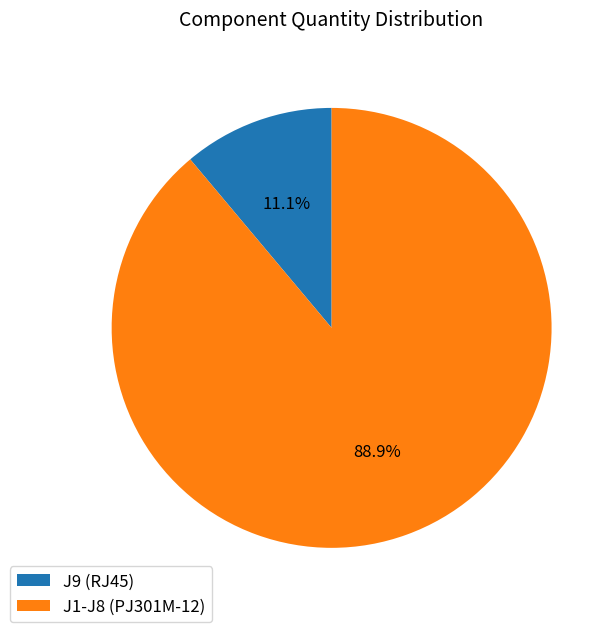

Rank the categories by value from highest to lowest.

J1-J8 (PJ301M-12), J9 (RJ45)